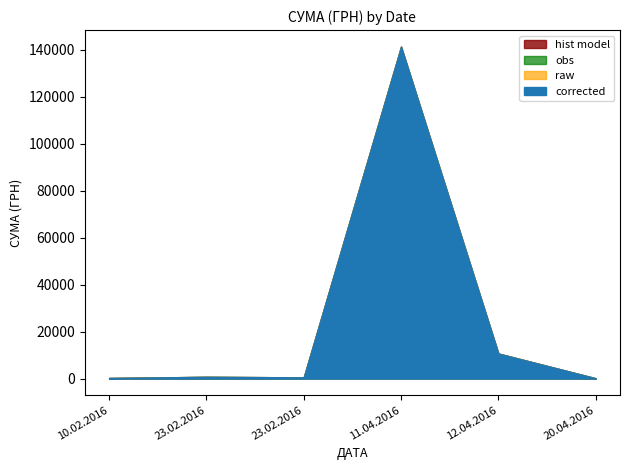

At how many categories does at least one series exceed 1916?

2